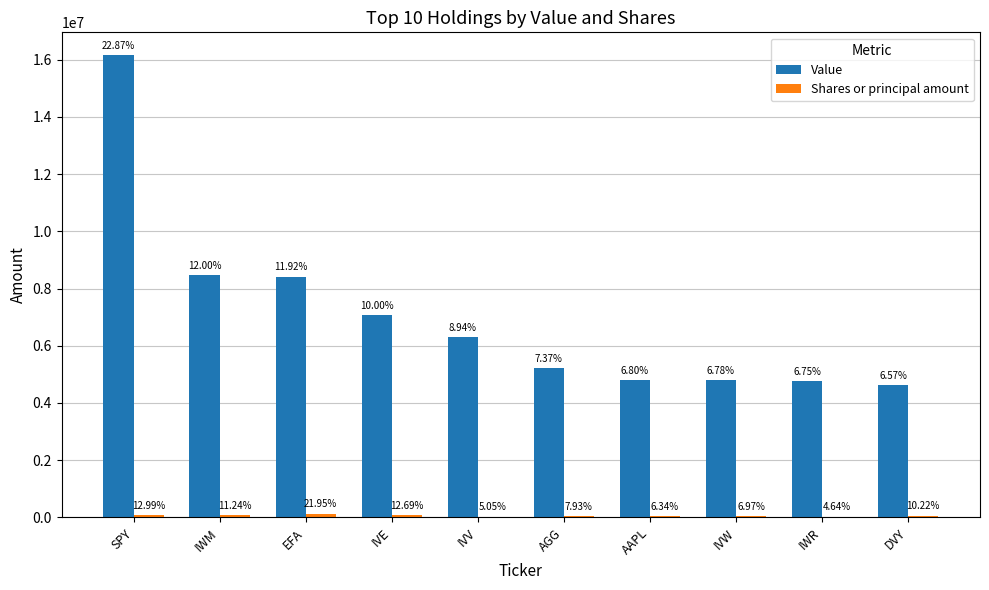

What is the average value of the Shares or principal amount series?

60383